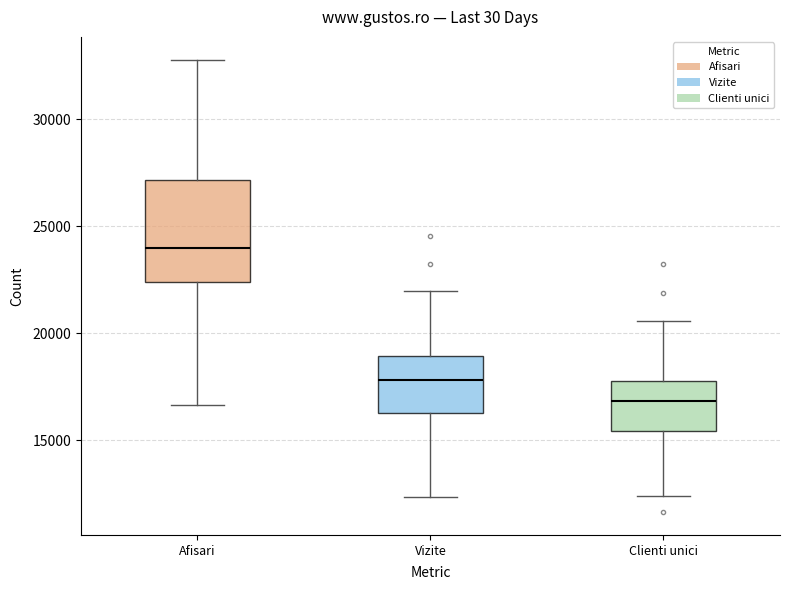

Which box is the tallest, from its lower edge to its upper edge?

Afisari